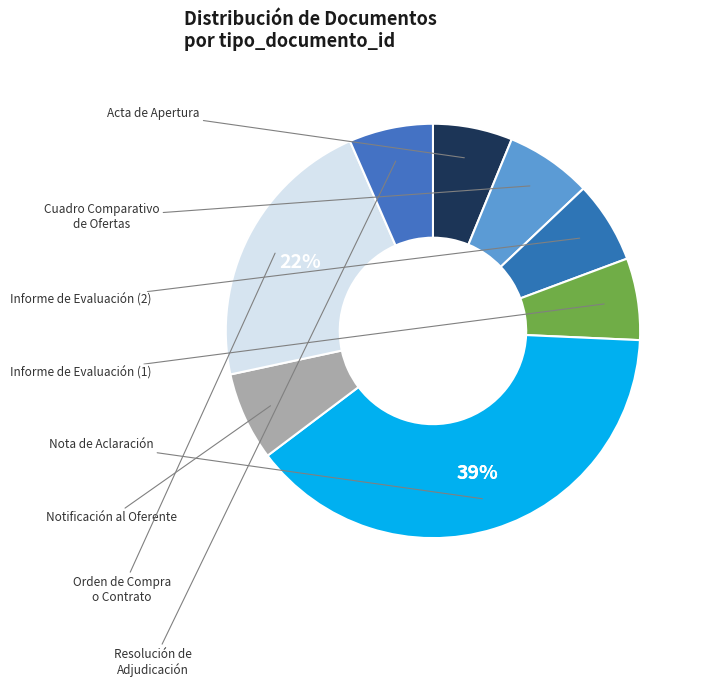

Rank the categories by value from highest to lowest.

Nota de Aclaración, Orden de Compra o Contrato, Notificación al Oferente, Cuadro Comparativo de Ofertas, Resolución de Adjudicación, Informe de Evaluación (2), Informe de Evaluación (1), Acta de Apertura